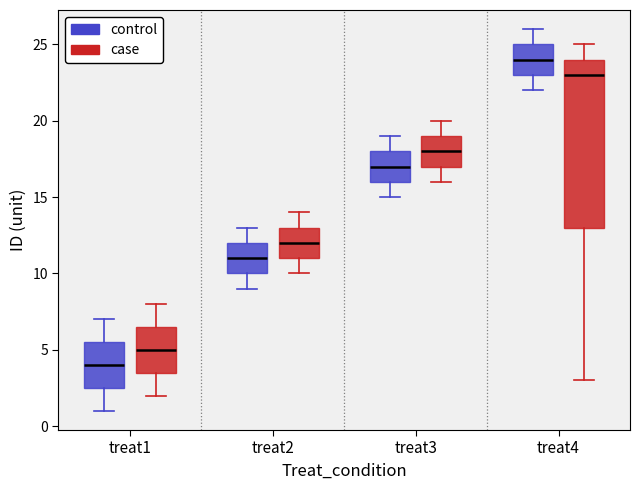

Reading left to right, read every box against the y-axis: the position of its median line, the range the box covers, and the ends of its whiskers. The values are not printed on the chart, so give them approximately, as read against the axis.

treat1 (control): median 4.0, box 2.5 to 5.5, whiskers 1.0 to 7.0
treat1 (case): median 5.0, box 3.5 to 6.5, whiskers 2.0 to 8.0
treat2 (control): median 11.0, box 10.0 to 12.0, whiskers 9.0 to 13.0
treat2 (case): median 12.0, box 11.0 to 13.0, whiskers 10.0 to 14.0
treat3 (control): median 17.0, box 16.0 to 18.0, whiskers 15.0 to 19.0
treat3 (case): median 18.0, box 17.0 to 19.0, whiskers 16.0 to 20.0
treat4 (control): median 24.0, box 23.0 to 25.0, whiskers 22.0 to 26.0
treat4 (case): median 23.0, box 13.0 to 24.0, whiskers 3.0 to 25.0